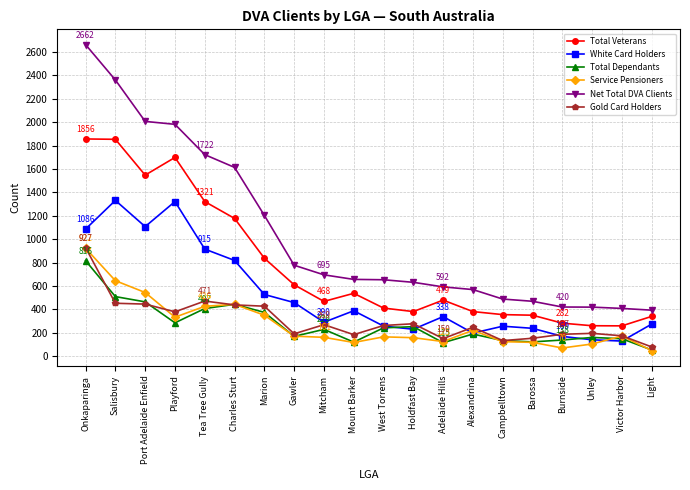

How many distinct data groups are displayed?

6